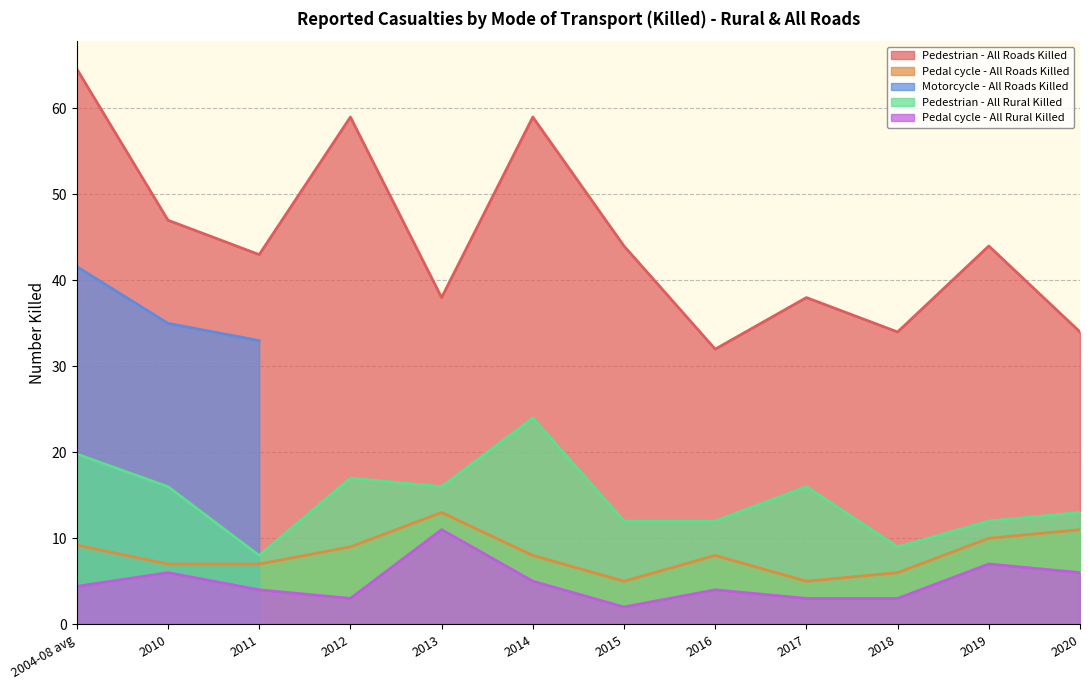

At which label is Pedestrian - All Roads Killed closest to 48?

2010